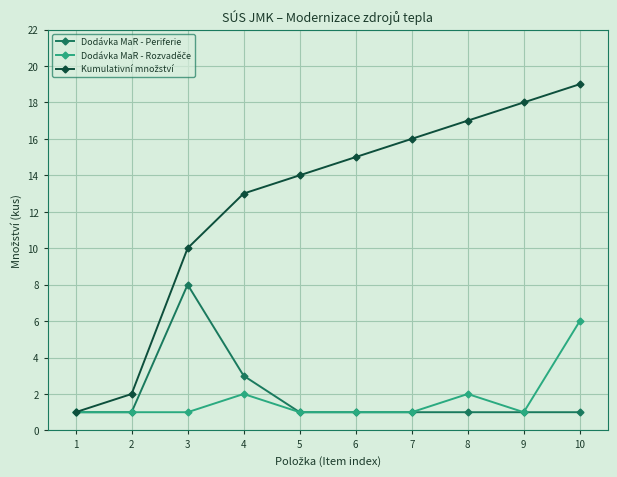

Is it true that Dodávka MaR - Periferie equals 1 at 6?

True